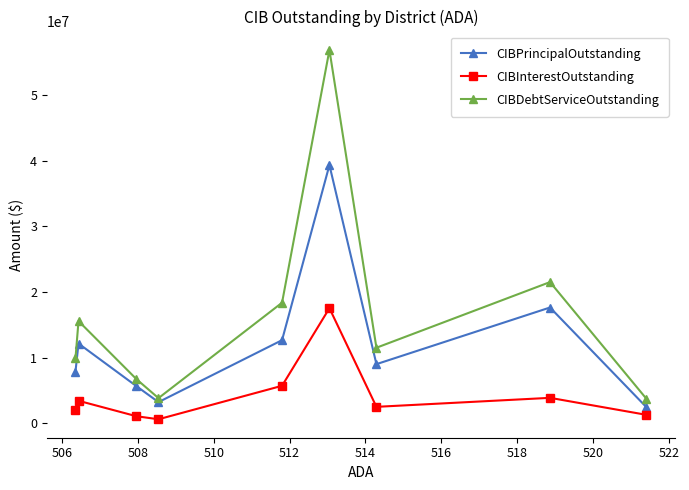

How many data points in CIBDebtServiceOutstanding are less than 11505401?

4